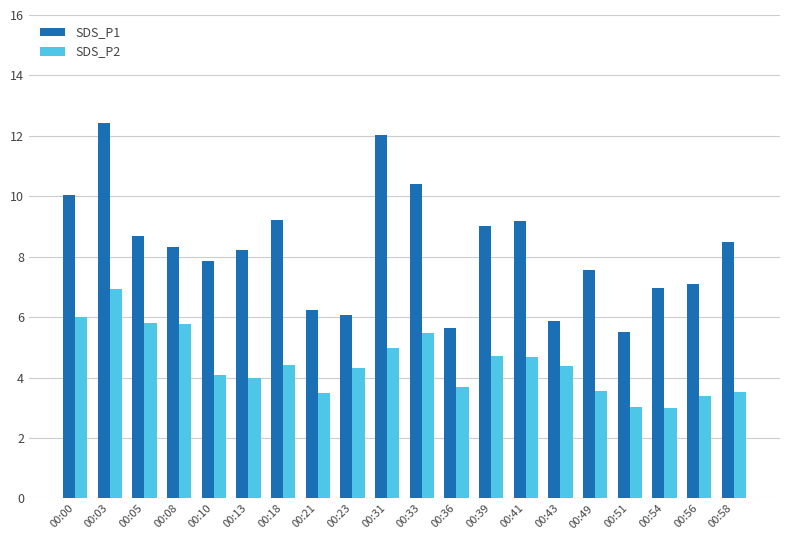

What is the difference between the highest and lowest values at 00:49?

4.0